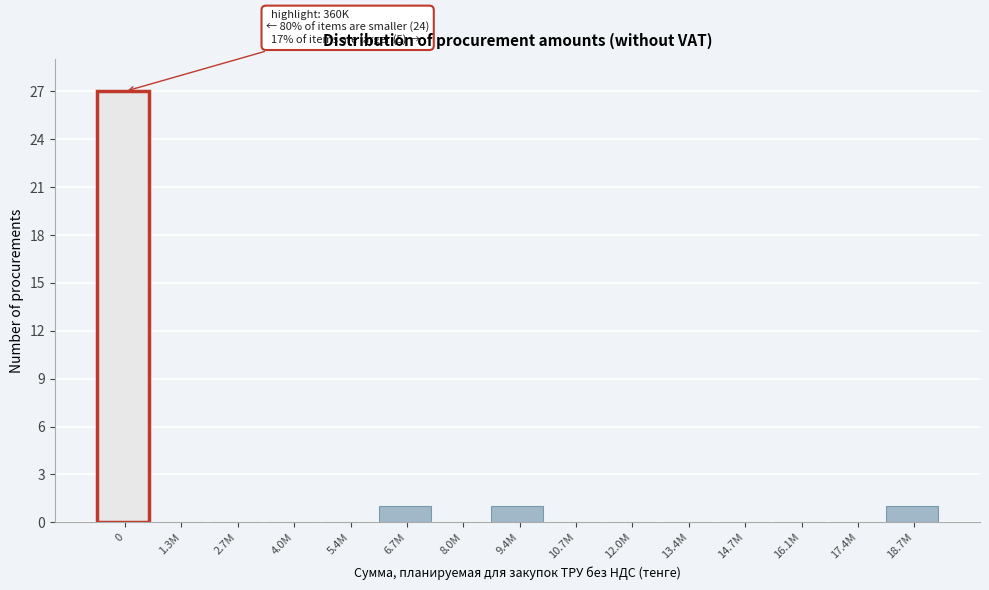

Reading right to left, transcribe all the data shown in this chart.

18.7M=1	17.4M=0	16.1M=0	14.7M=0	13.4M=0	12.0M=0	10.7M=0	9.4M=1	8.0M=0	6.7M=1	5.4M=0	4.0M=0	2.7M=0	1.3M=0	0=27